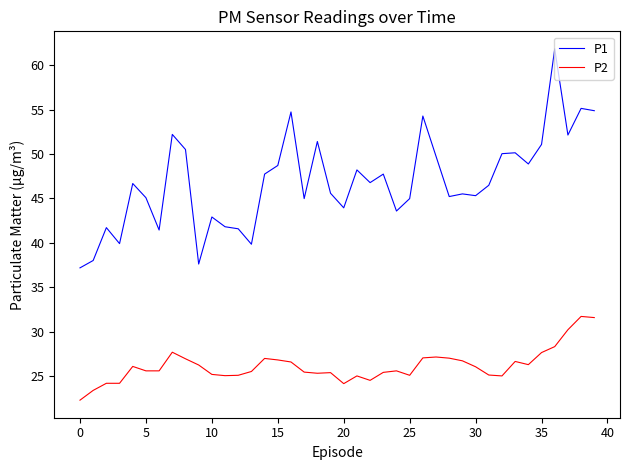

True or false: P1 and P2 intersect in this chart.

False